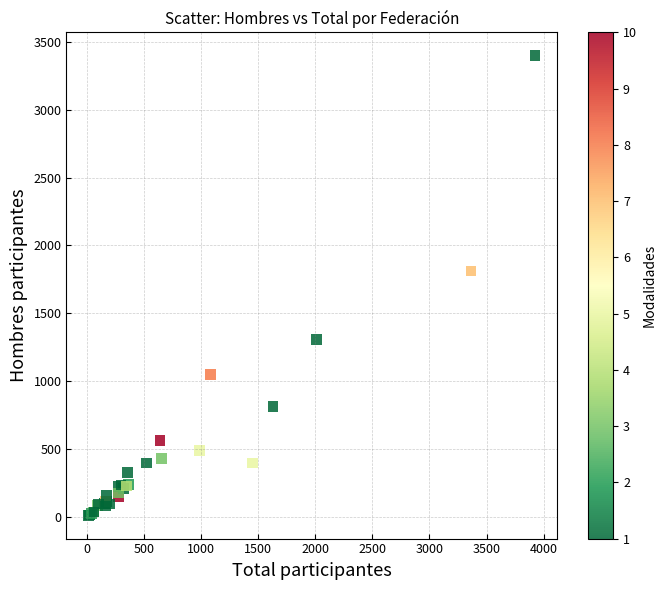

What Y value in the scatter plot is closest to 1705?

1811